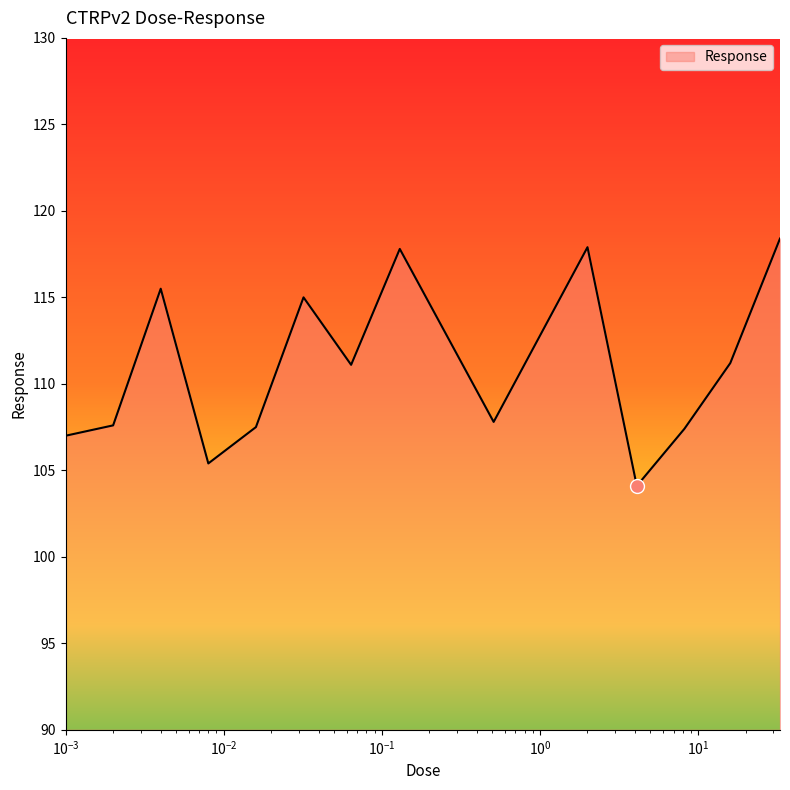

What is the maximum value shown in the chart?

118.4